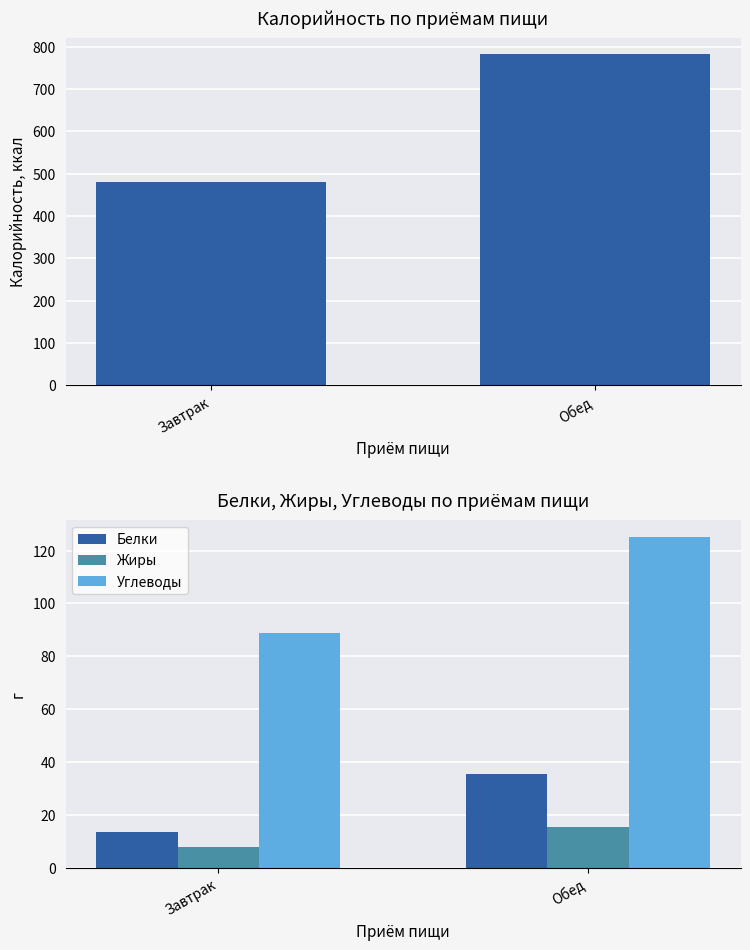

How many bars are there in total?

8